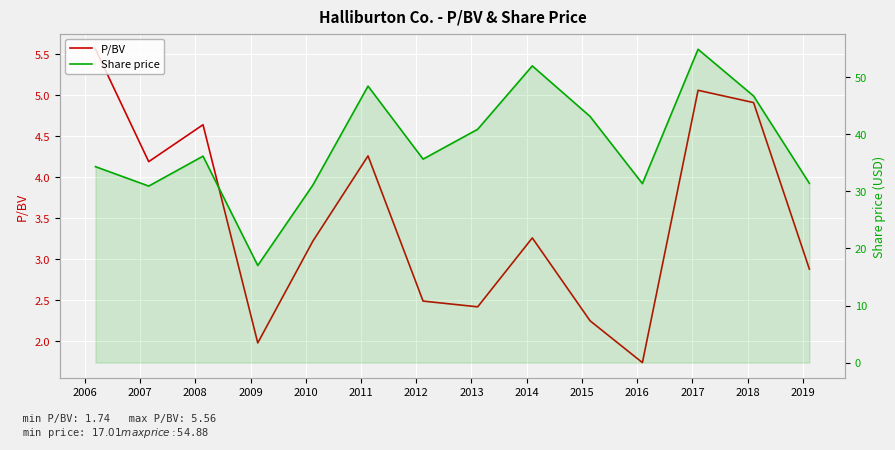

List the series in order of their peak value, highest first.

Share price, P/BV